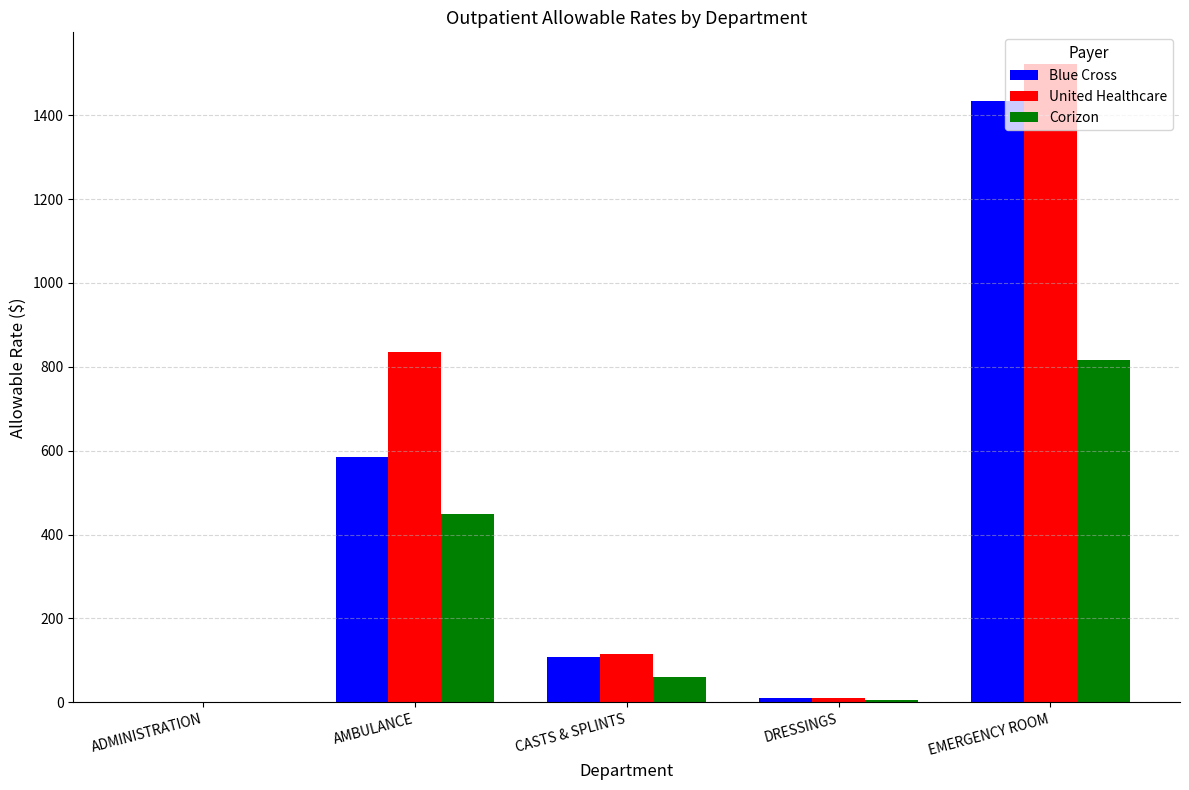

What is the sum of all Corizon values?

1332.9